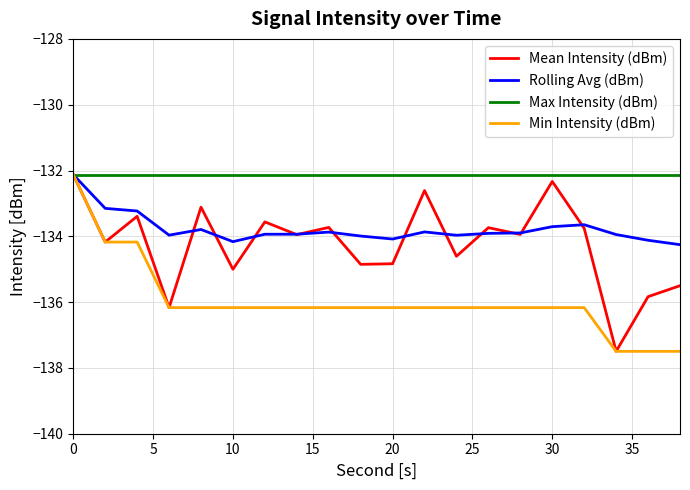

What is the greatest value displayed?

-132.1